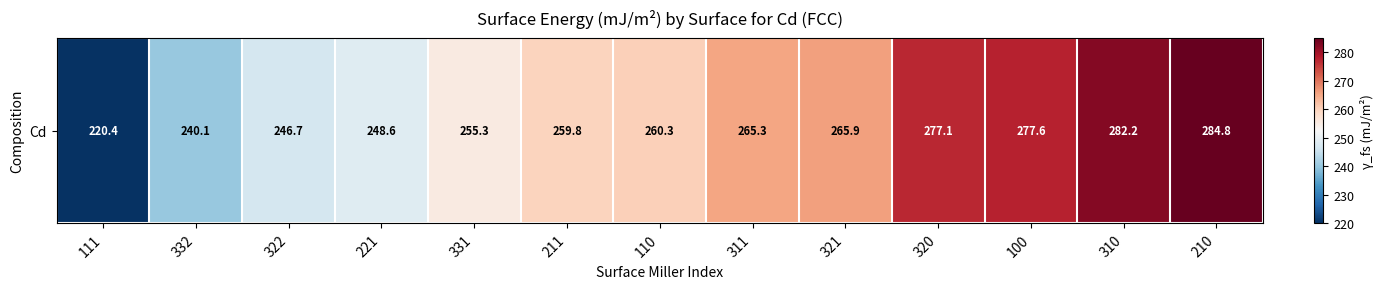

Rank the categories by value from highest to lowest.

210, 310, 100, 320, 321, 311, 110, 211, 331, 221, 322, 332, 111